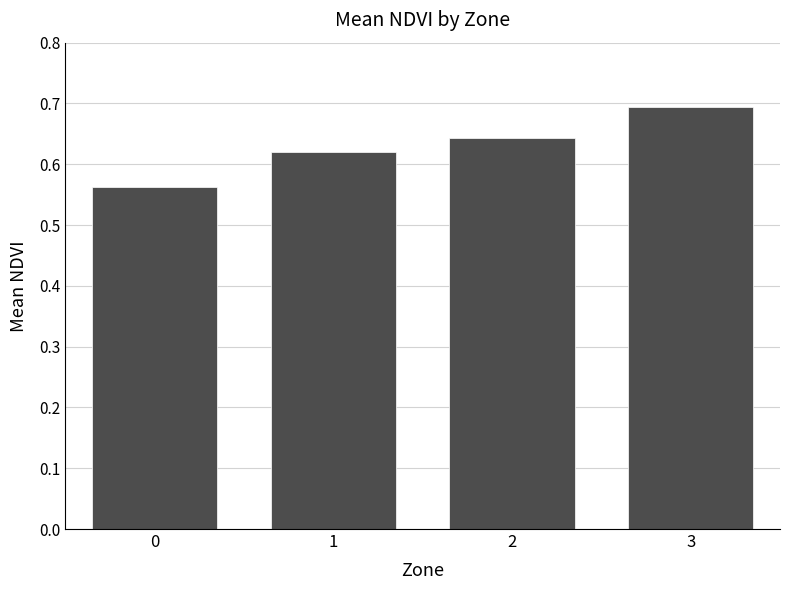

Rank the categories by value from highest to lowest.

3, 2, 1, 0